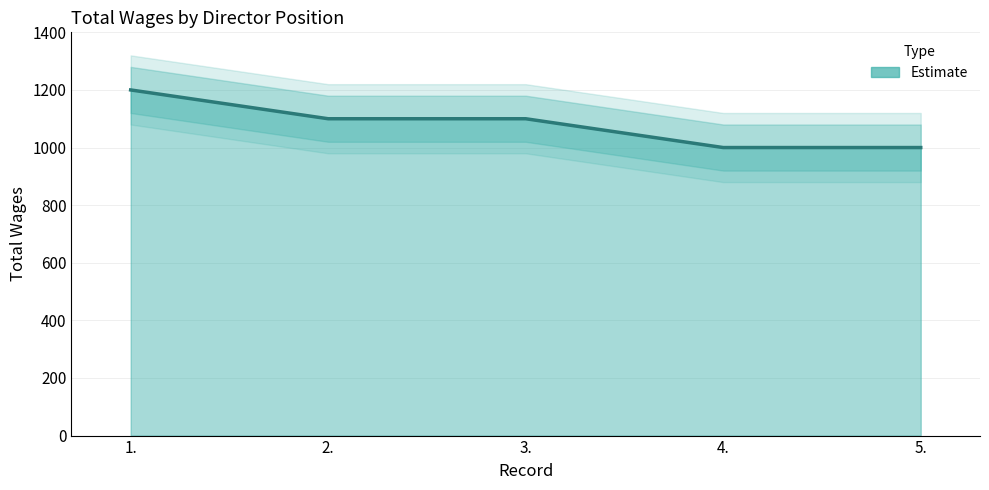

What is the difference between the values at 5. and 1.?

200